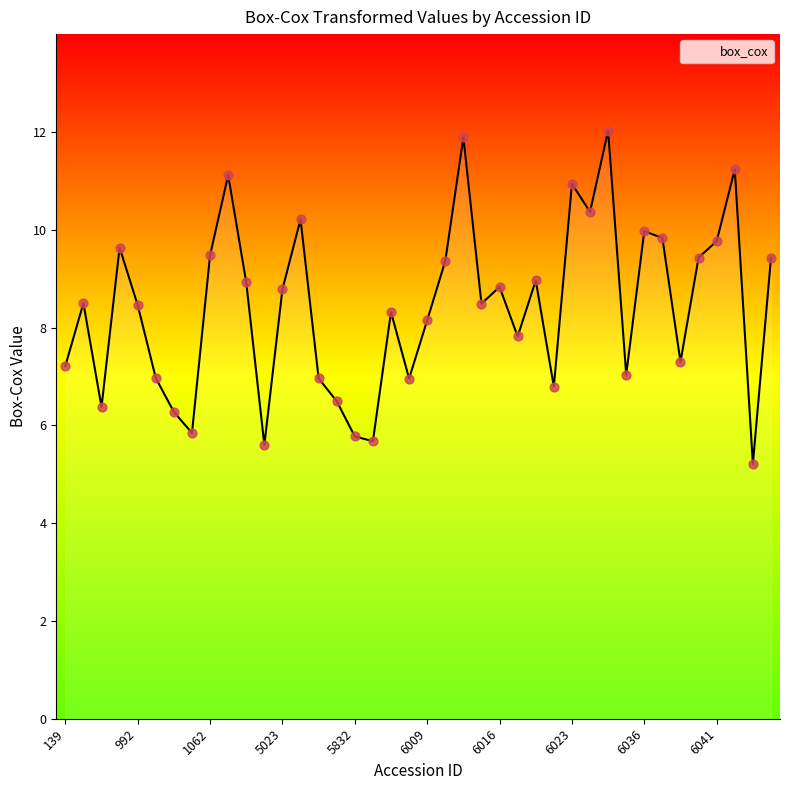

What is the maximum value shown in the chart?

12.0